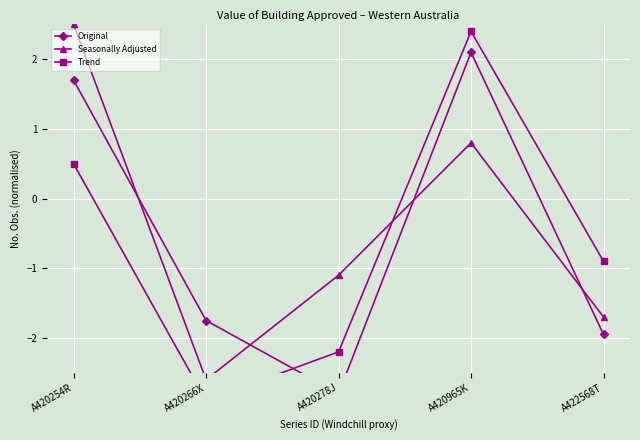

How many intersections are there between Seasonally Adjusted and Original?

4